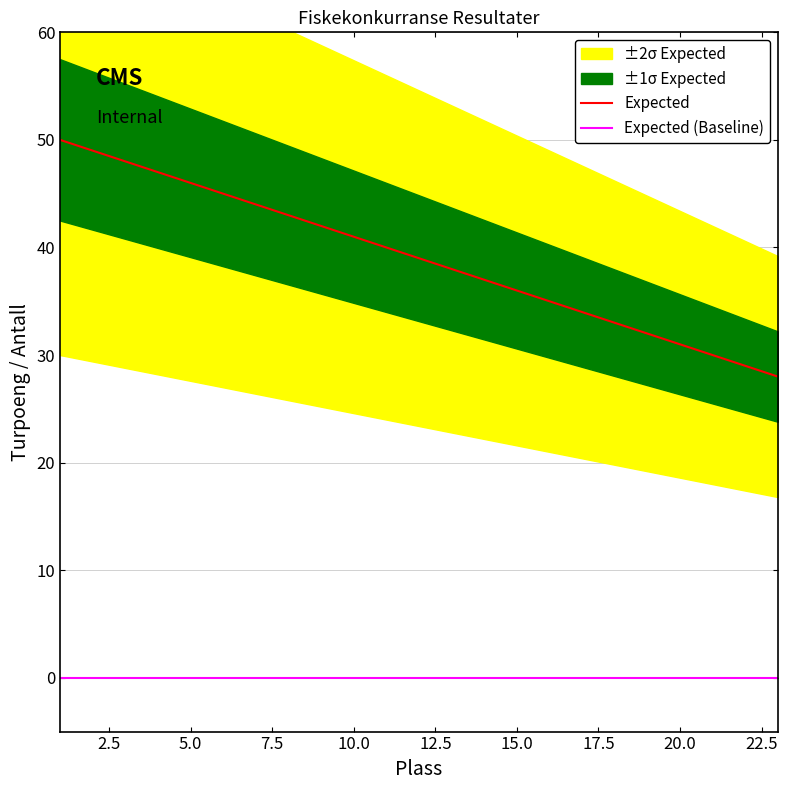

True or false: Expected has more than 0 points higher than both neighbors.

False